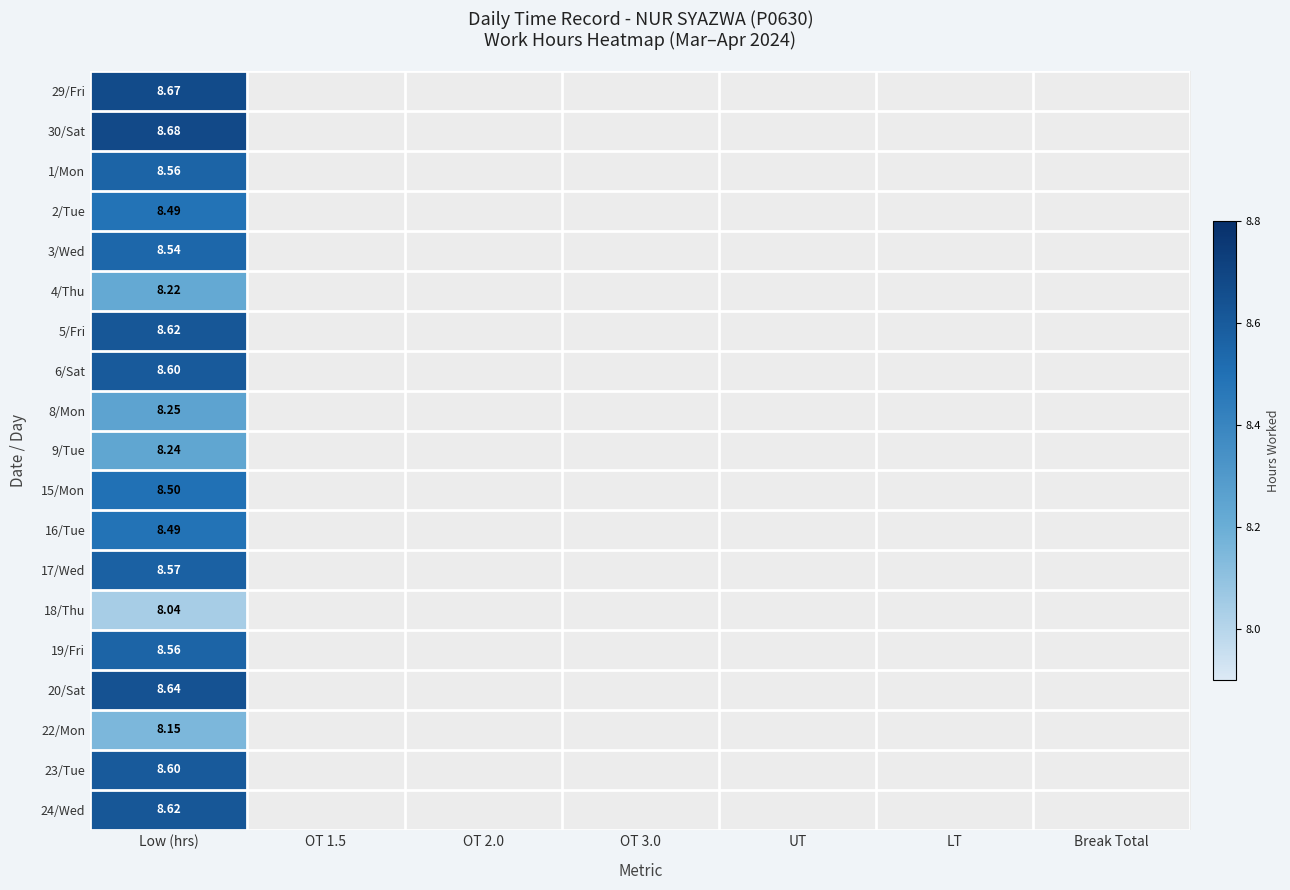

Which category has the highest value across all series?

Low (hrs)